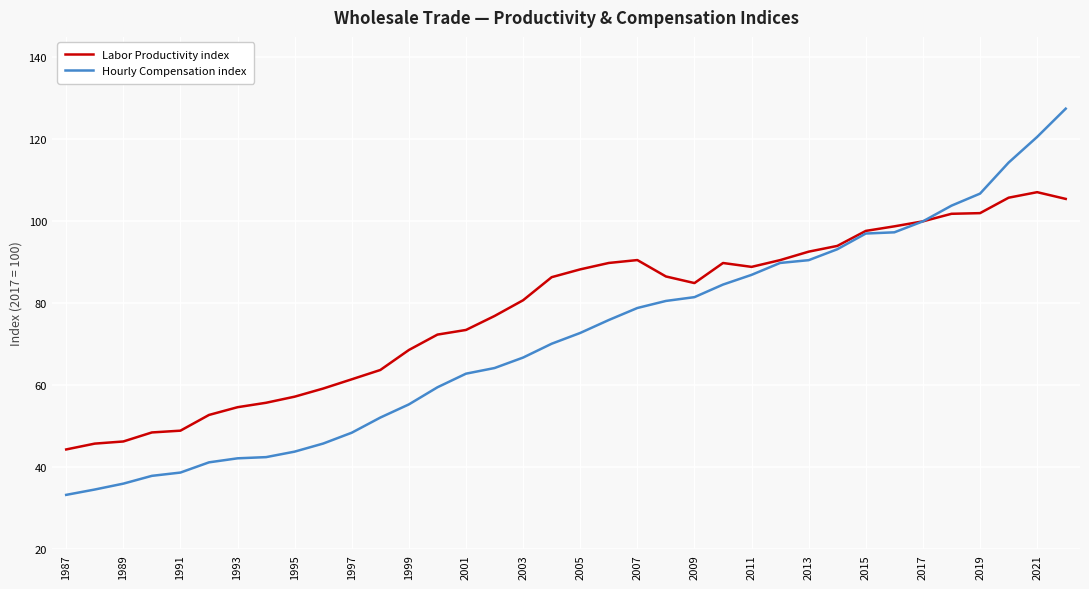

What is the minimum value shown in the chart?

33.3